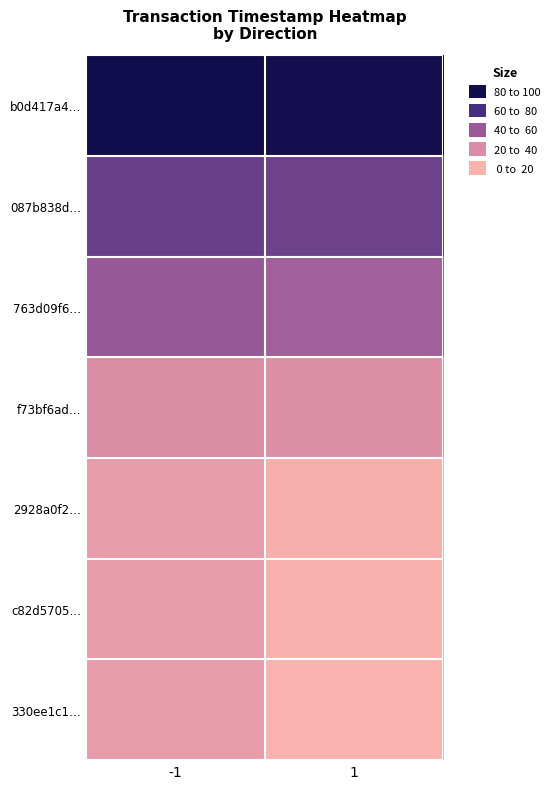

What is the total value across all series at 1?

233.8